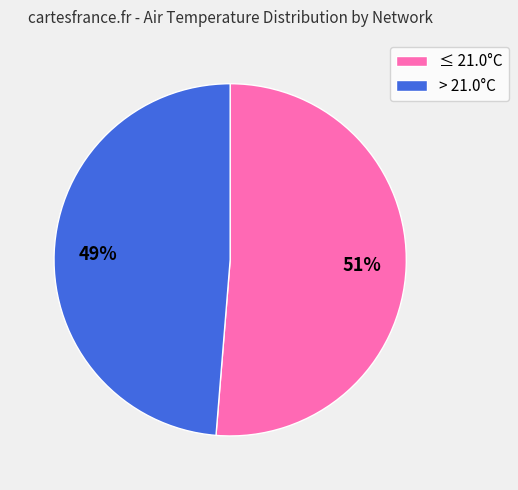

Which has a higher value, ≤ 21.0°C or > 21.0°C?

≤ 21.0°C